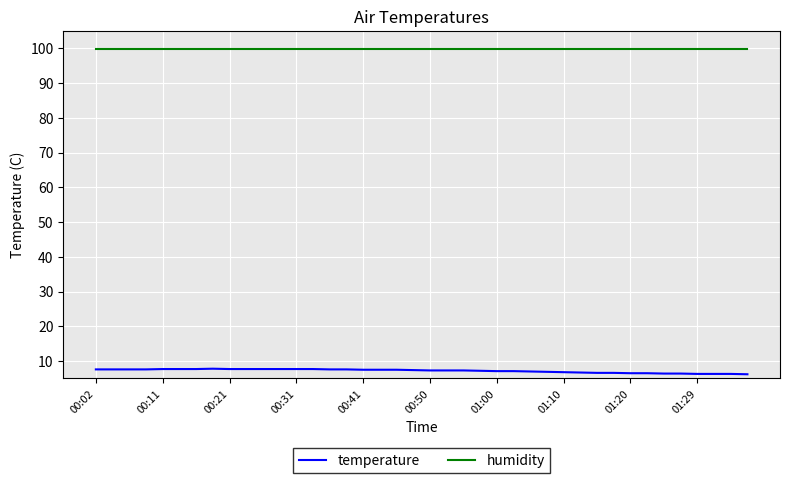

Which series has the largest total across all categories?

humidity